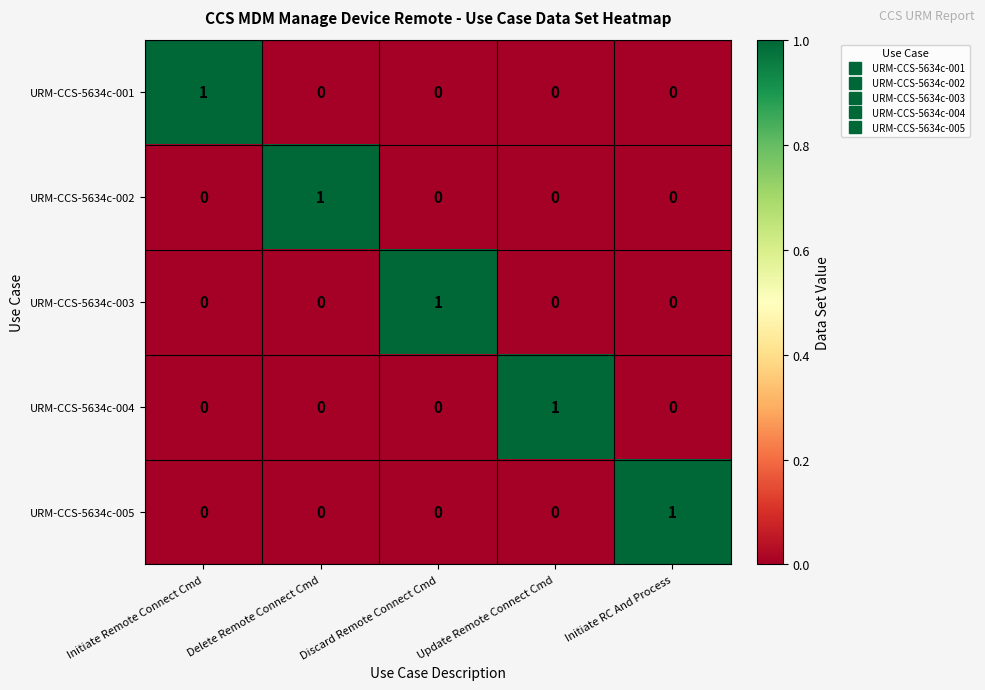

Which category has the highest value in the URM-CCS-5634c-003 series?

Discard Remote Connect Cmd